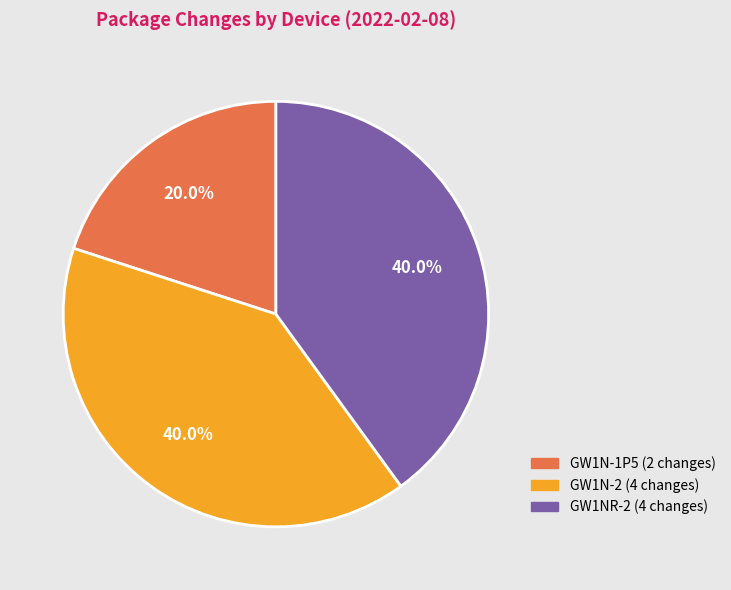

Count the number of slices in the pie.

3